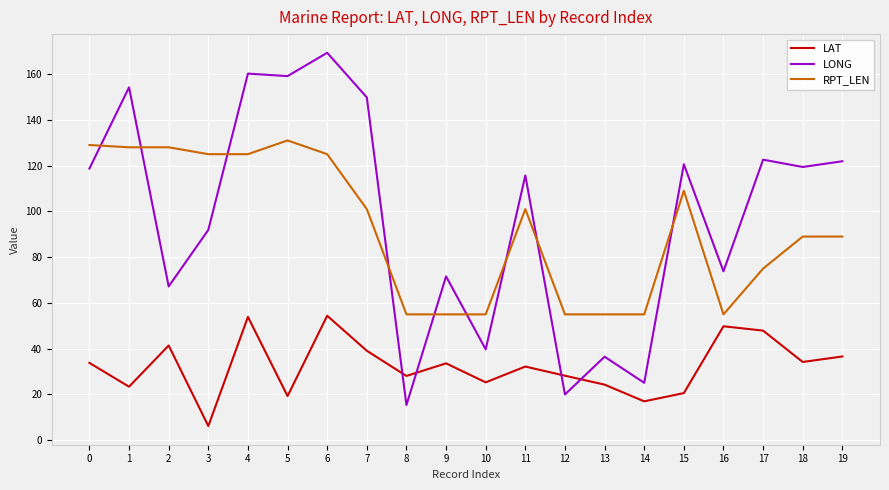

Is the value of LAT at 13 greater than the value of LONG at 18?

No